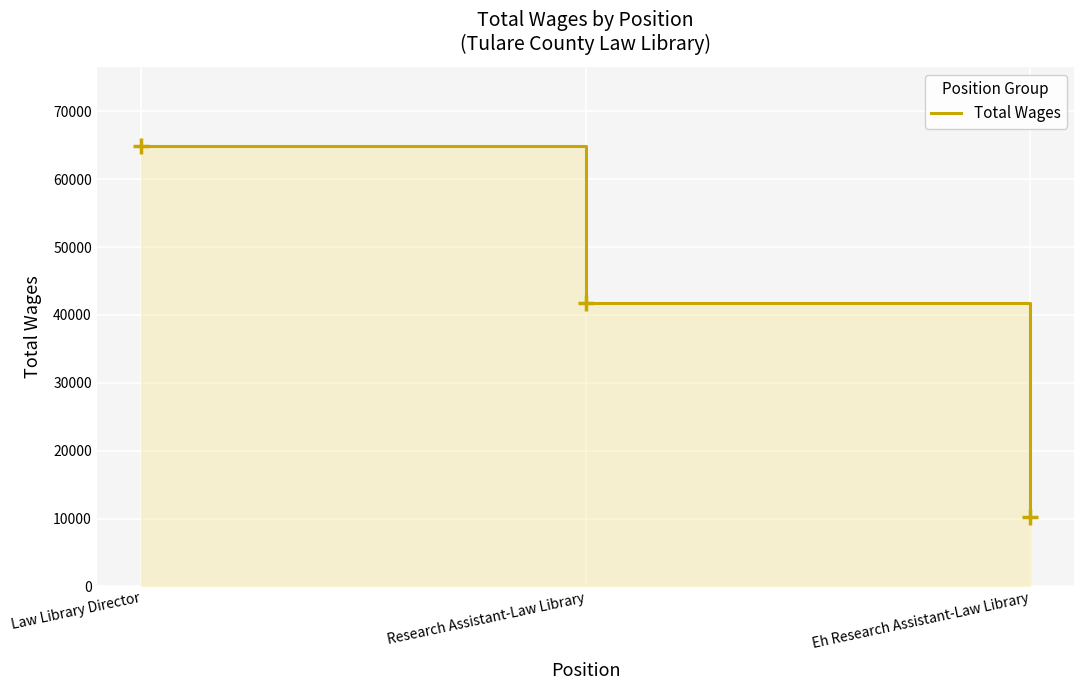

The value at Eh Research Assistant-Law Library is 10274. True or false?

True